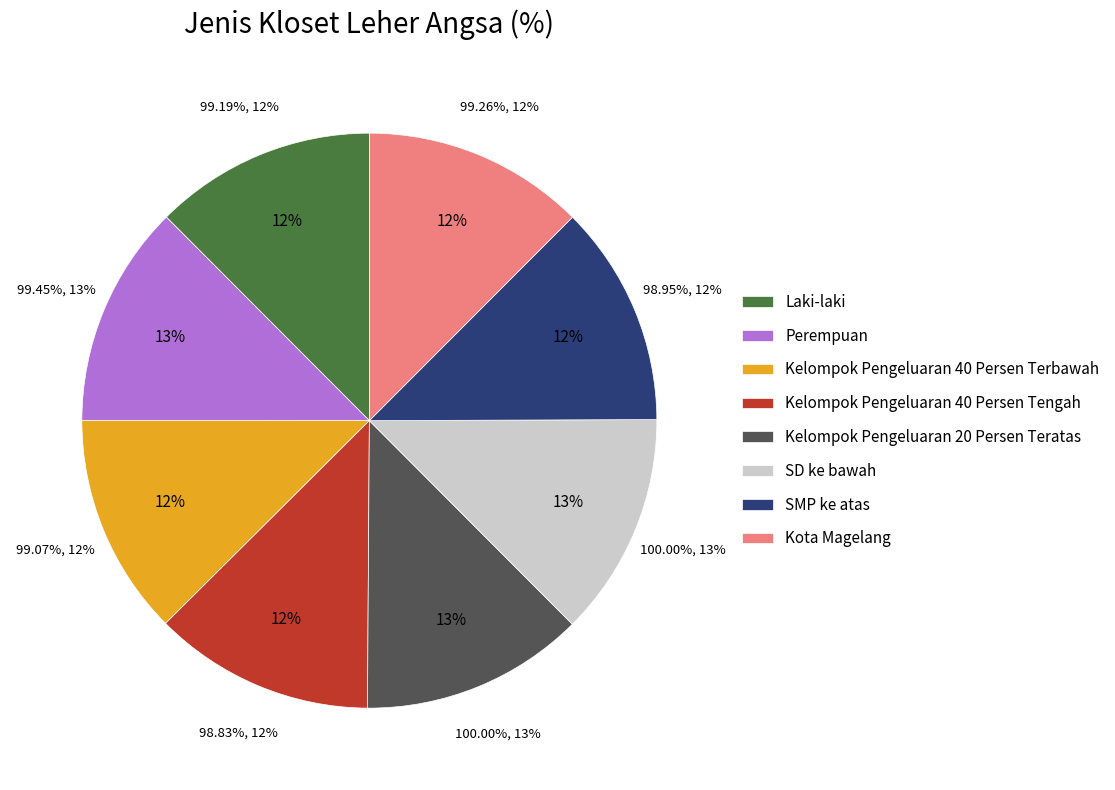

Which category has the biggest portion of the pie?

Kelompok Pengeluaran 20 Persen Teratas